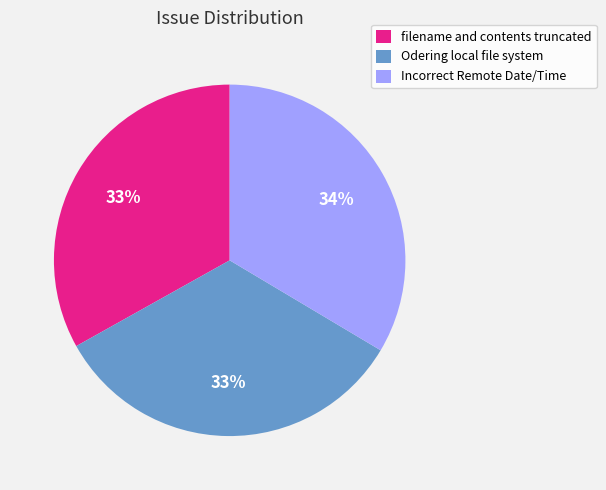

To the nearest percent, what is the average slice percentage?

33%